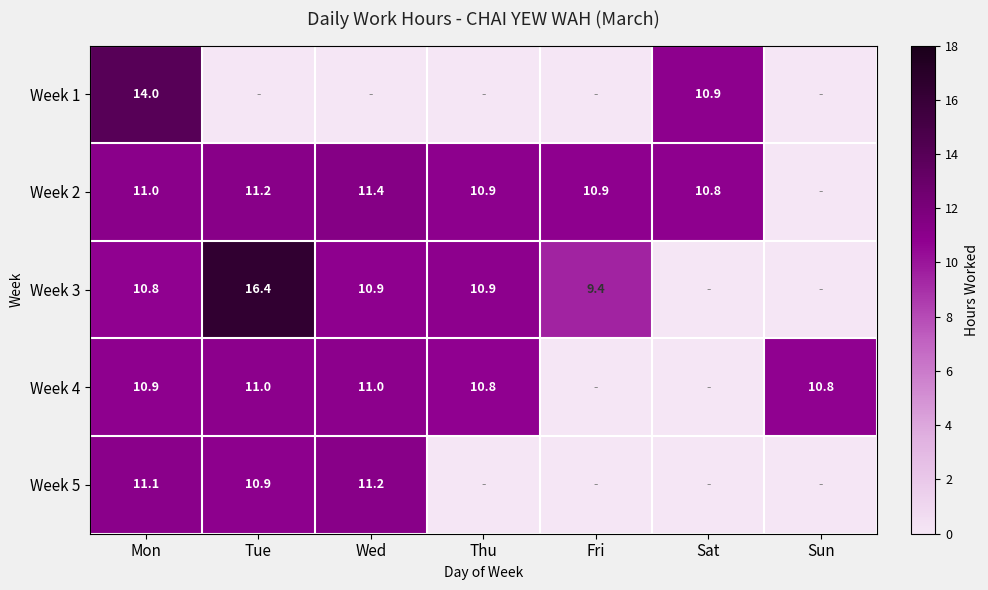

Count the number of data series in this chart.

5